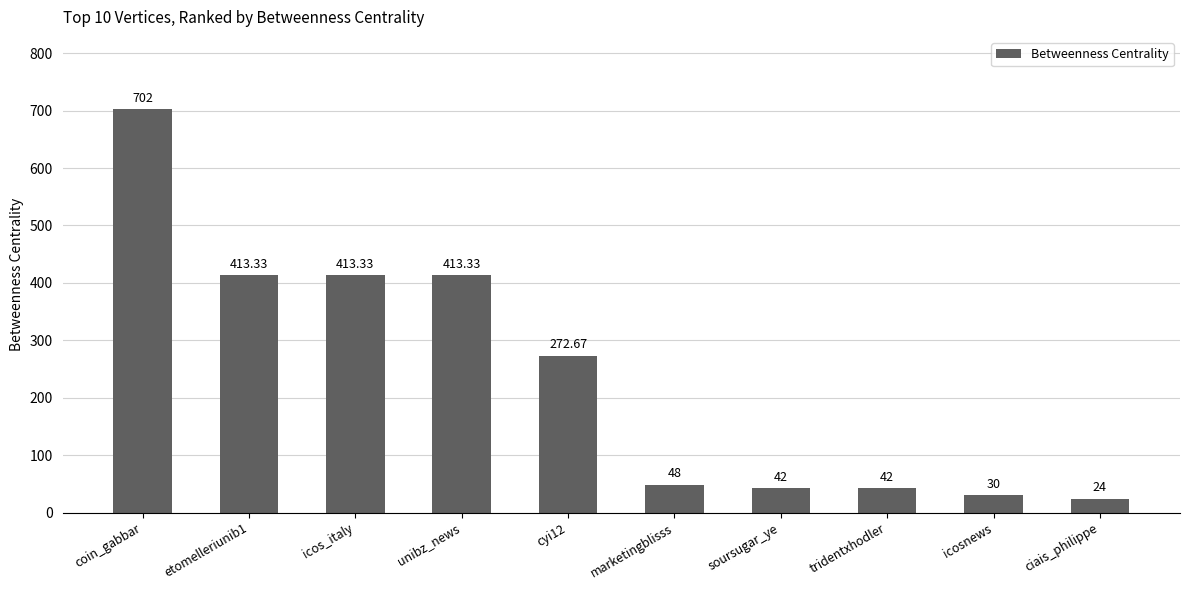

What is the change in value from tridentxhodler to icosnews?

-12.0